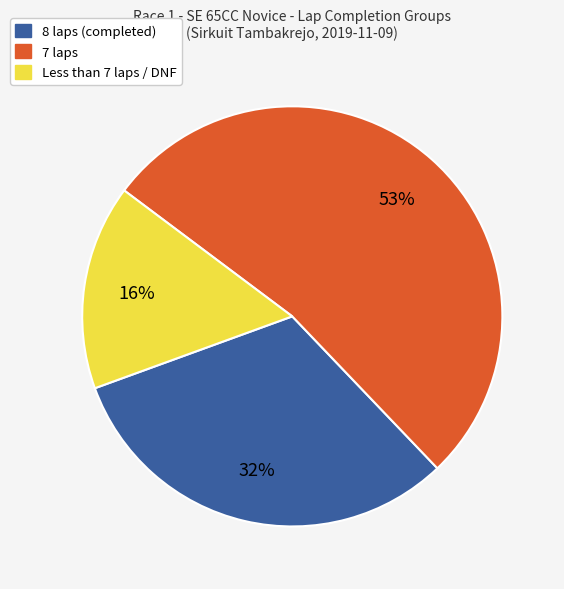

Between Less than 7 laps / DNF and 8 laps (completed), which is larger?

8 laps (completed)